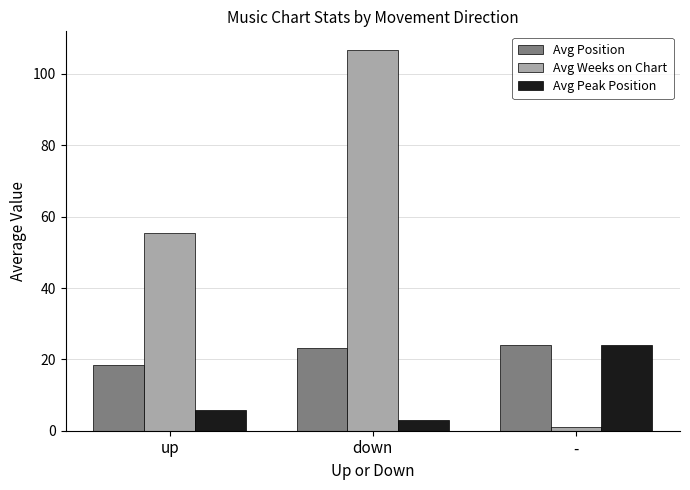

Reading left to right, list all the values displayed in this chart.

Avg Position: 18.4	23.3	24.0
Avg Weeks on Chart: 55.5	106.6	1.0
Avg Peak Position: 5.9	3.1	24.0